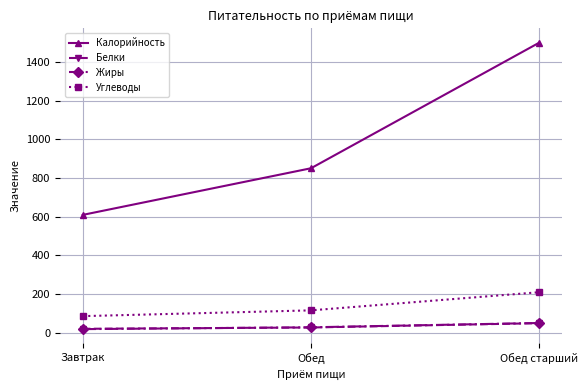

What are all the series names shown in the legend?

Калорийность, Белки, Жиры, Углеводы